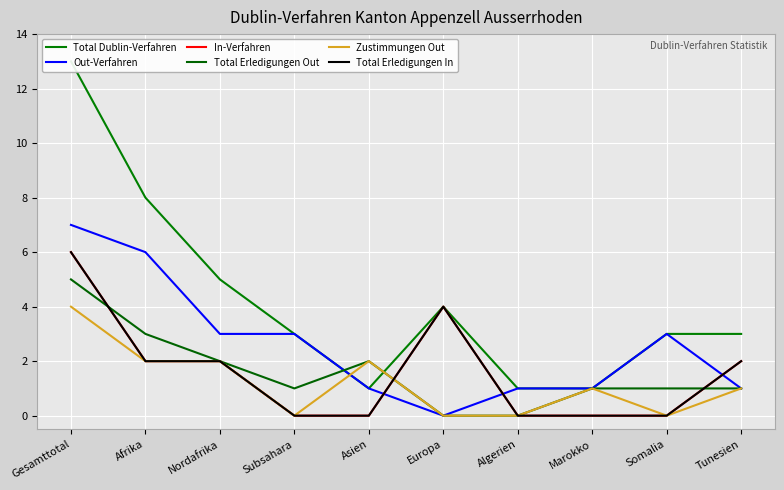

What are all the series names shown in the legend?

Total Dublin-Verfahren, Out-Verfahren, In-Verfahren, Total Erledigungen Out, Zustimmungen Out, Total Erledigungen In